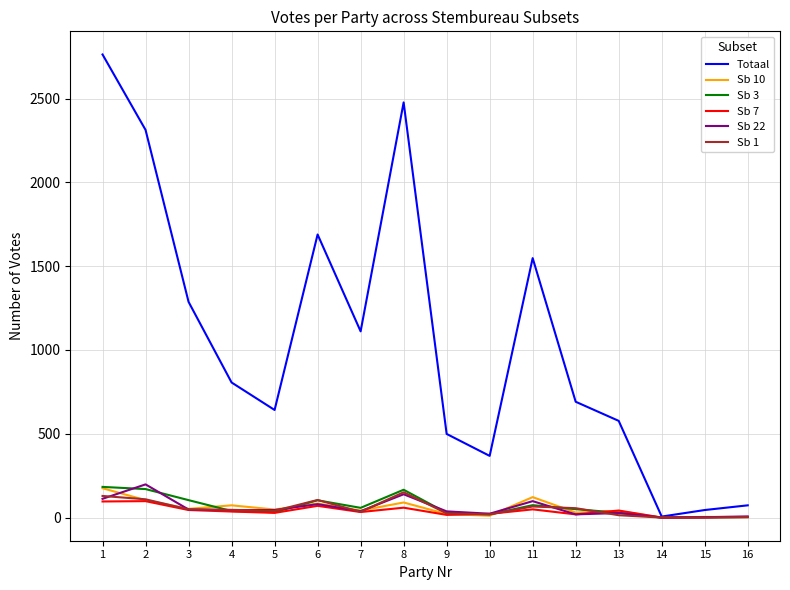

What is the average value of the Sb 3 series?

66